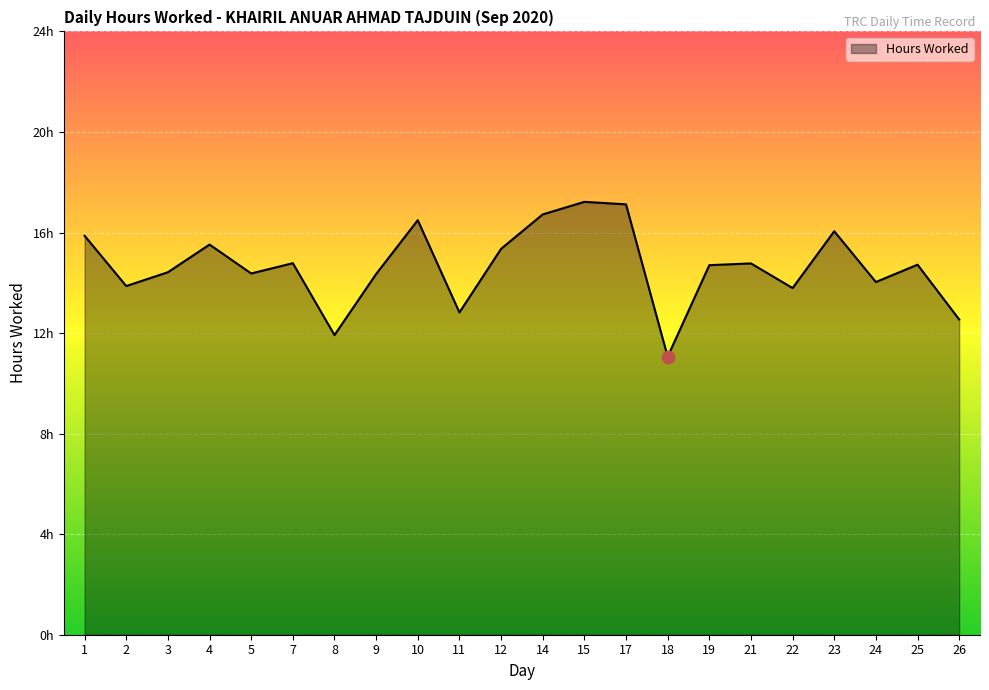

What is the change in value from 7 to 24?

-0.8